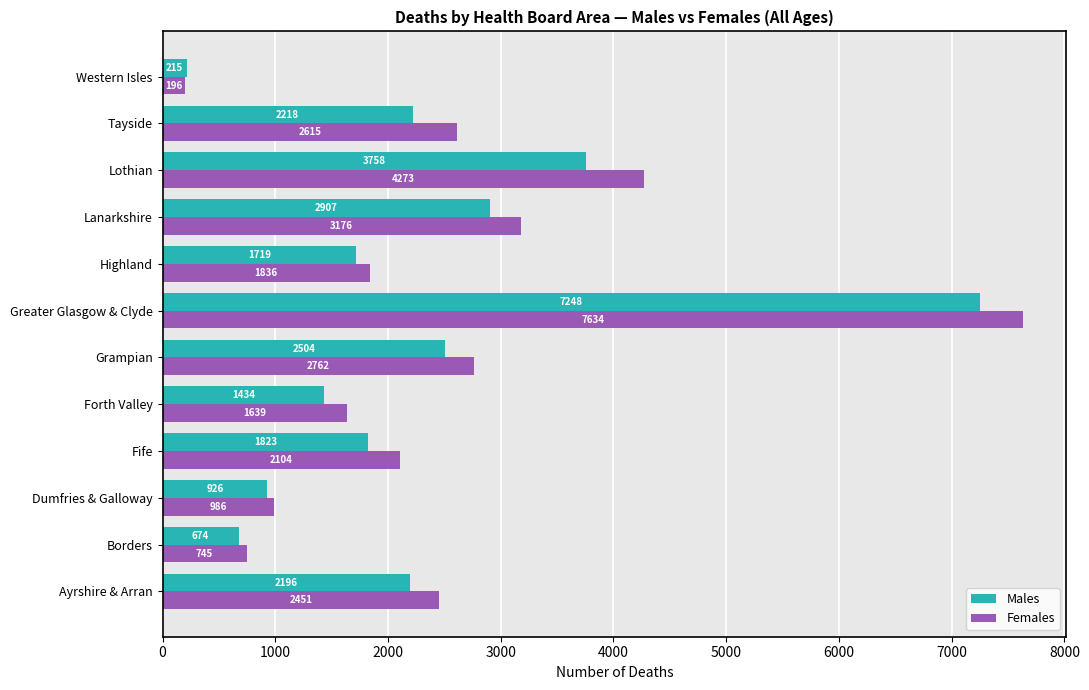

Is it true that Females equals 2104 at Fife?

True